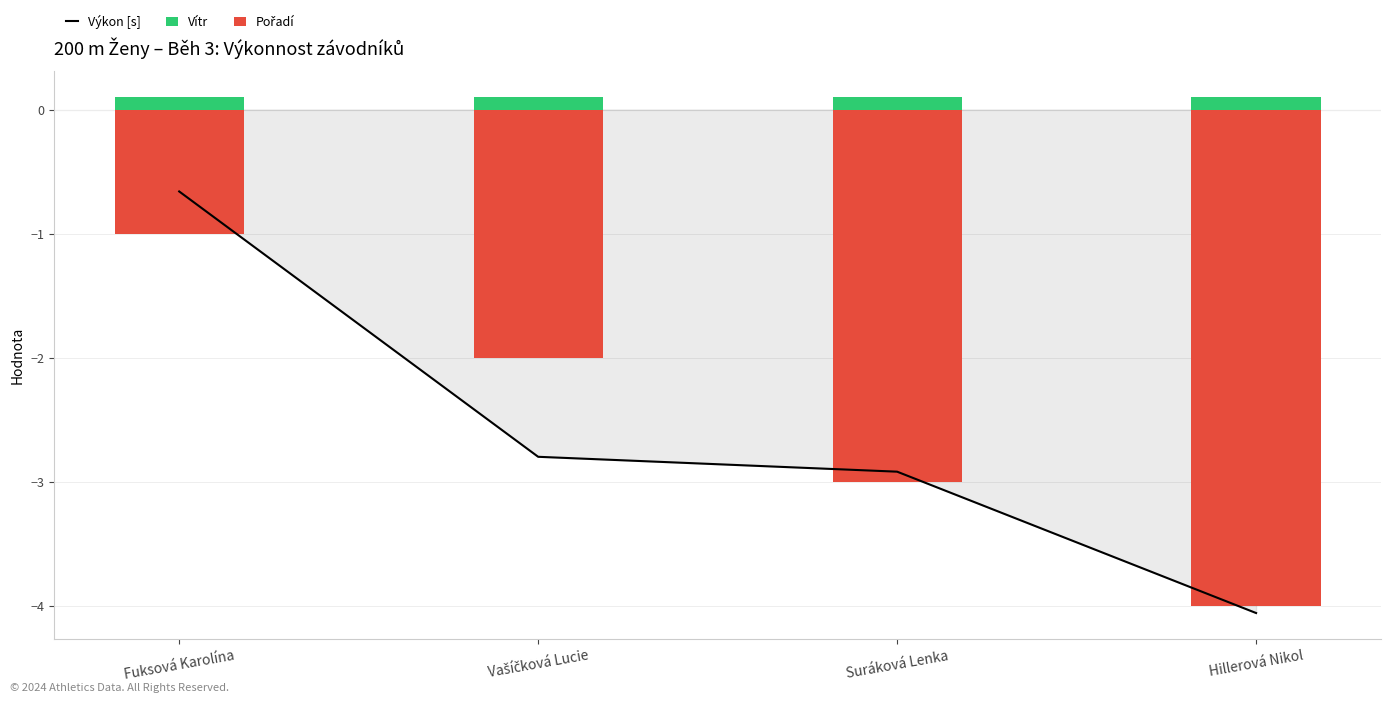

What is the smallest value displayed?

-4.1